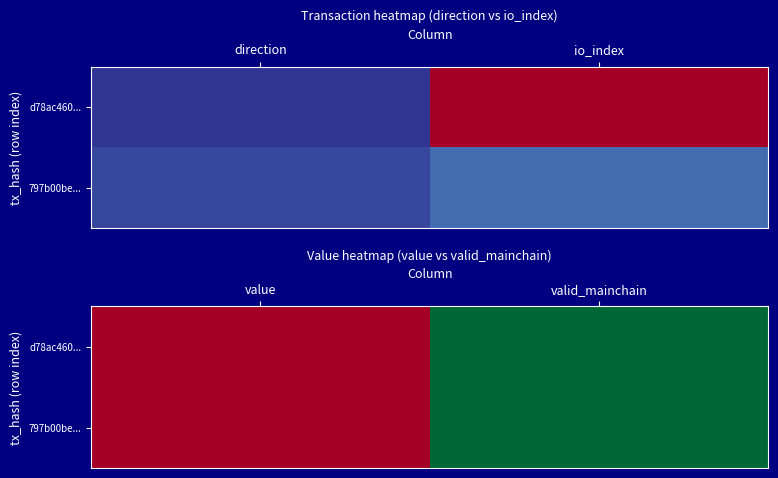

What is the sum of the d78ac460... values at valid_mainchain and value?

1.7